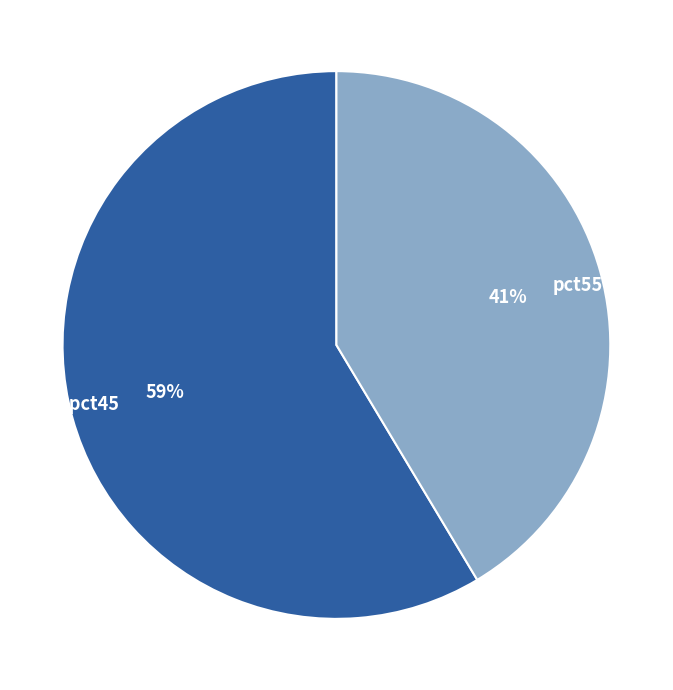

Which slice is the largest?

pct05–pct45